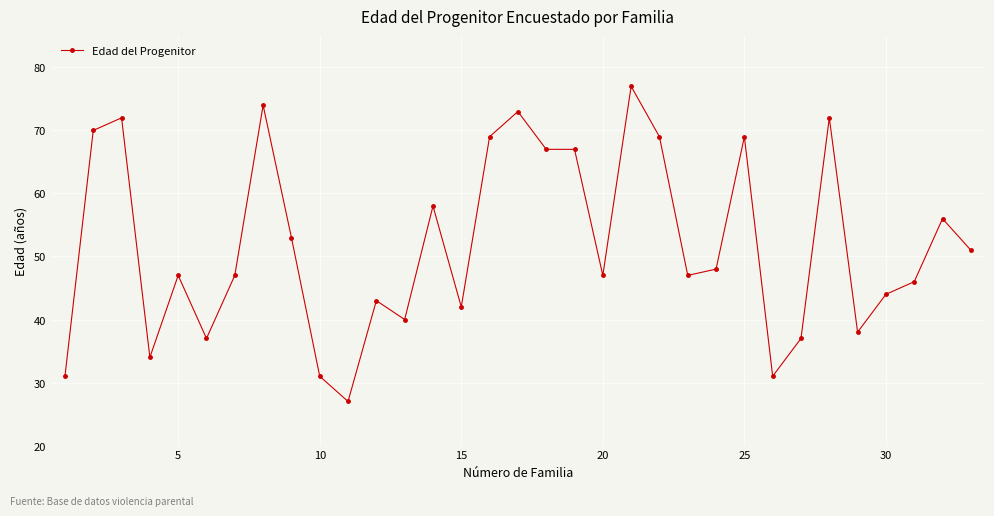

What is the value of the 26th point from the left?

31